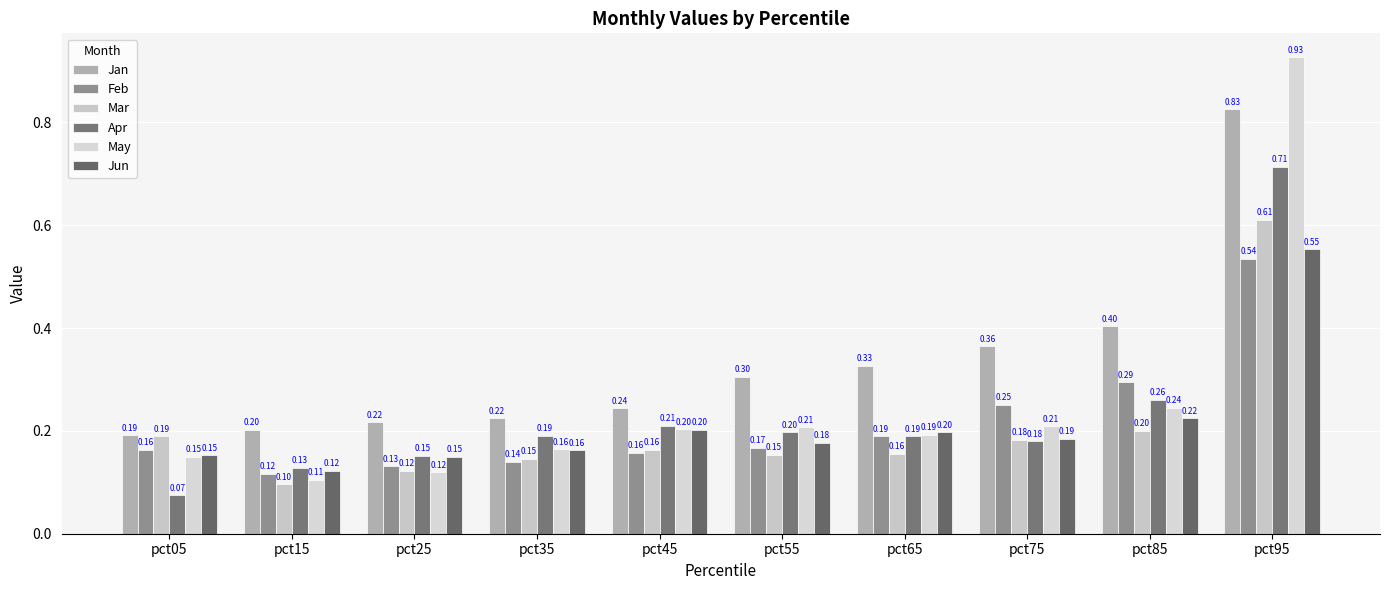

Which series has the widest spread of values?

May